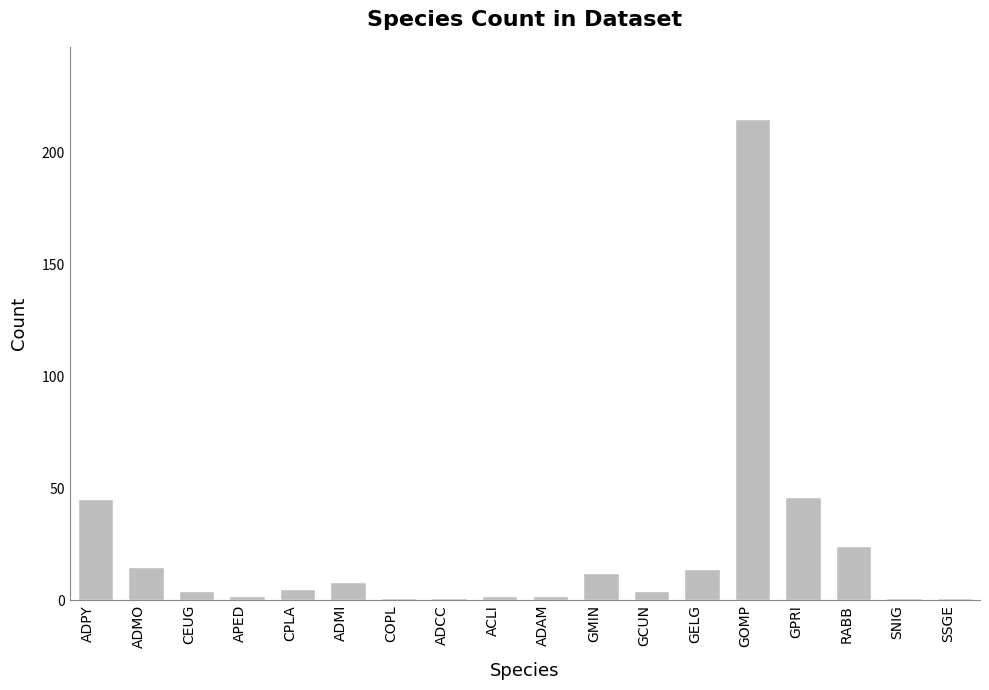

What value does the data have at GELG?

14